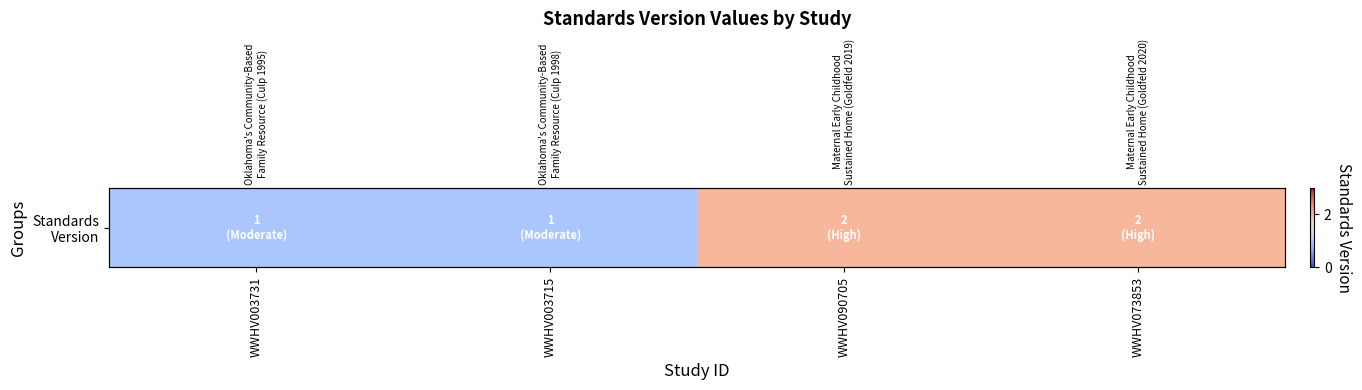

True or false: the data shows 2 at WWHV003715.

False